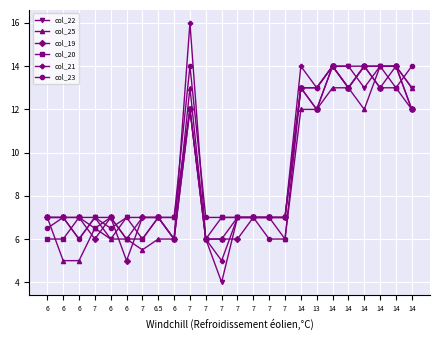

At which label is col_21 closest to 10?

14